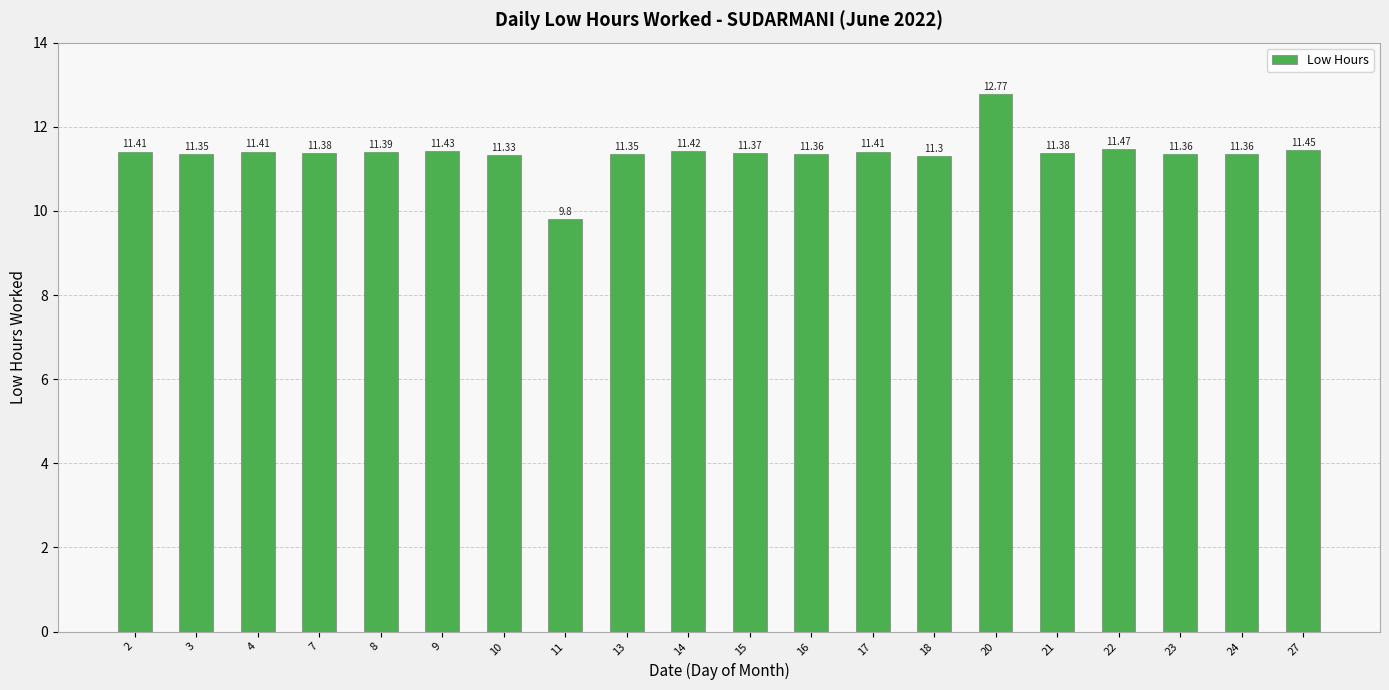

What is the value of the 12th bar from the left?

11.4